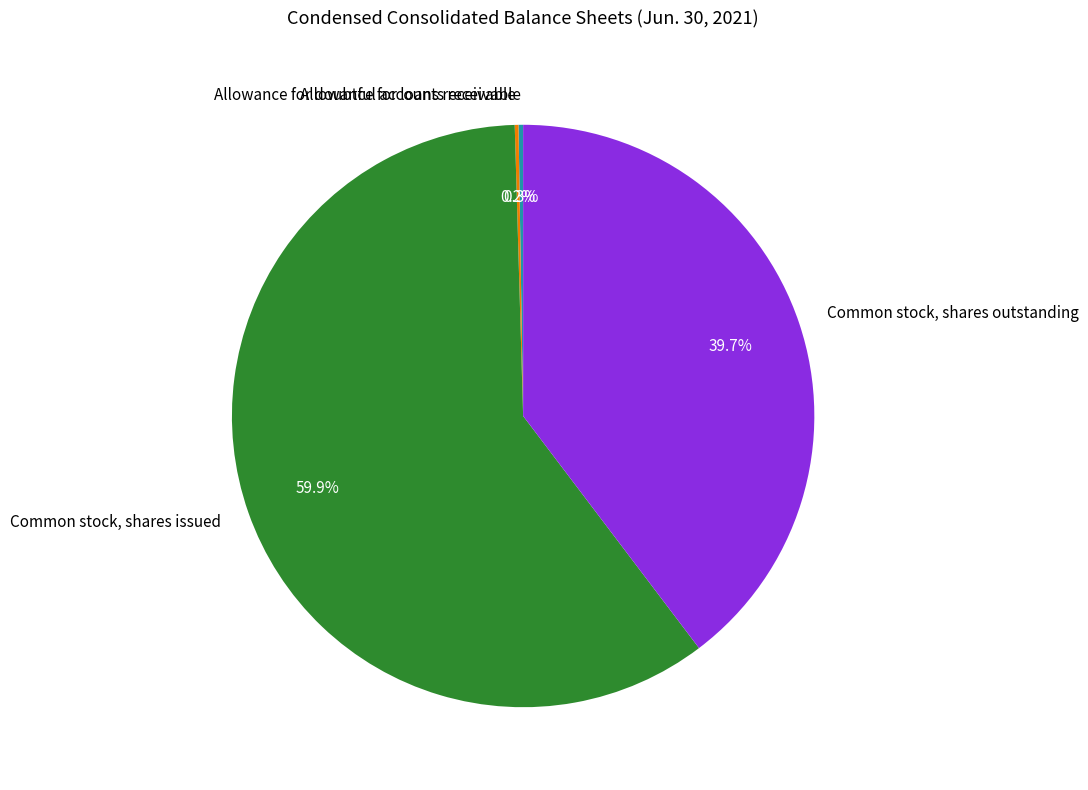

Combined, what portion of the pie is Common stock, shares outstanding and Common stock, shares issued?

99.5%